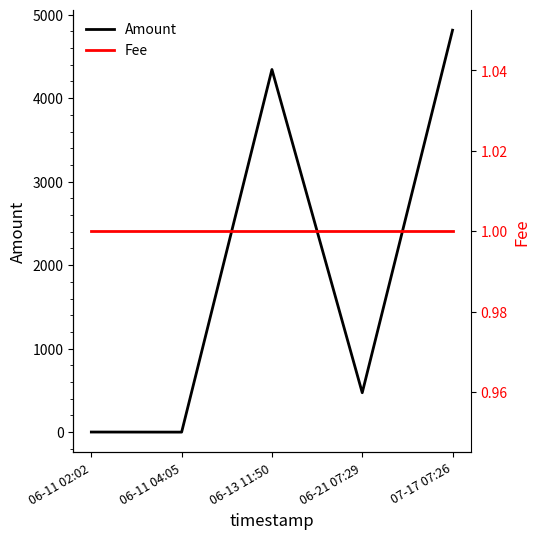

What is the total value across all series at 07-17 07:26?

4815.4